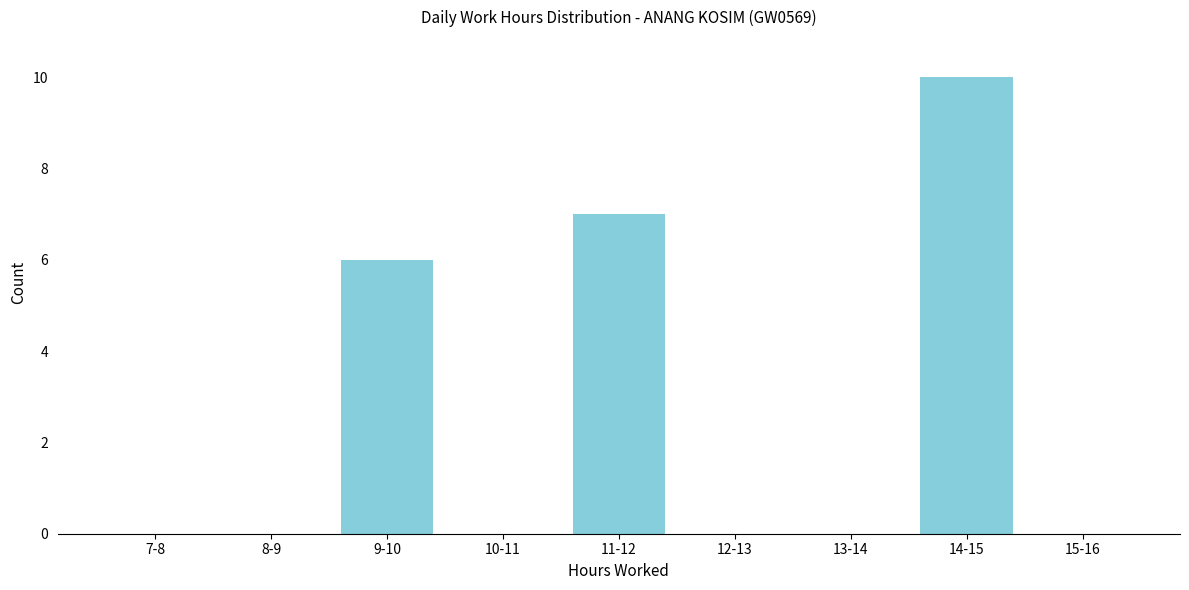

Reading left to right, transcribe all the data shown in this chart.

7-8=0	8-9=0	9-10=6	10-11=0	11-12=7	12-13=0	13-14=0	14-15=10	15-16=0